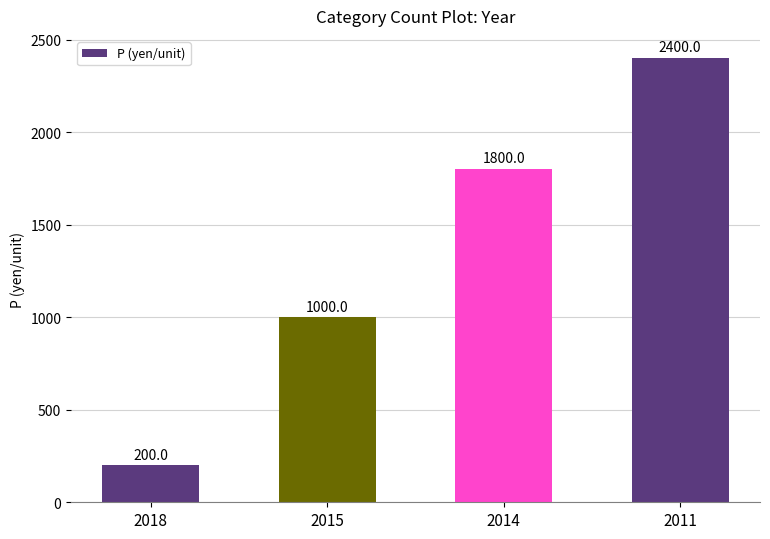

List the labels in order of value, largest first.

2011, 2014, 2015, 2018